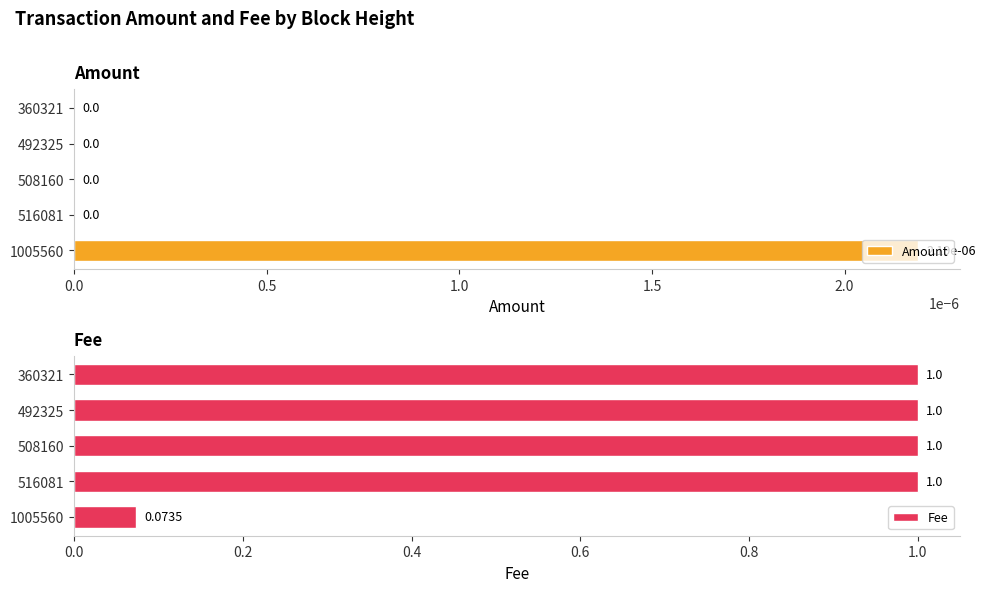

At which label does Amount reach its peak?

1005560